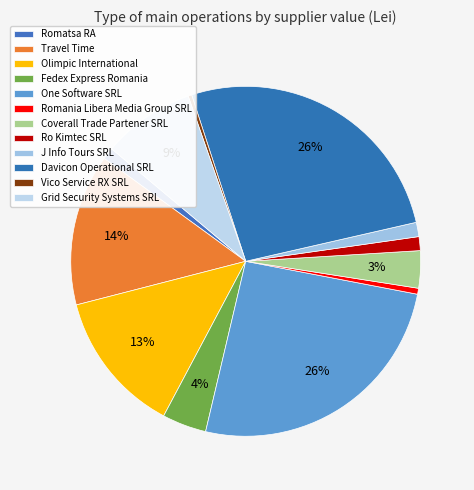

What portion of the pie excludes Olimpic International?

86.8%